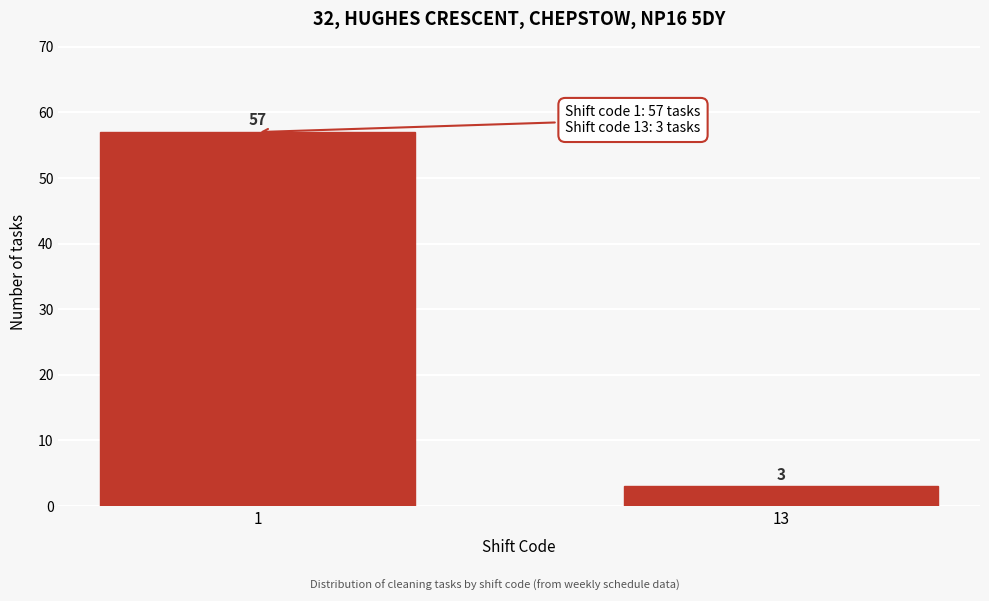

Reading right to left, list all the values displayed in this chart.

3	57